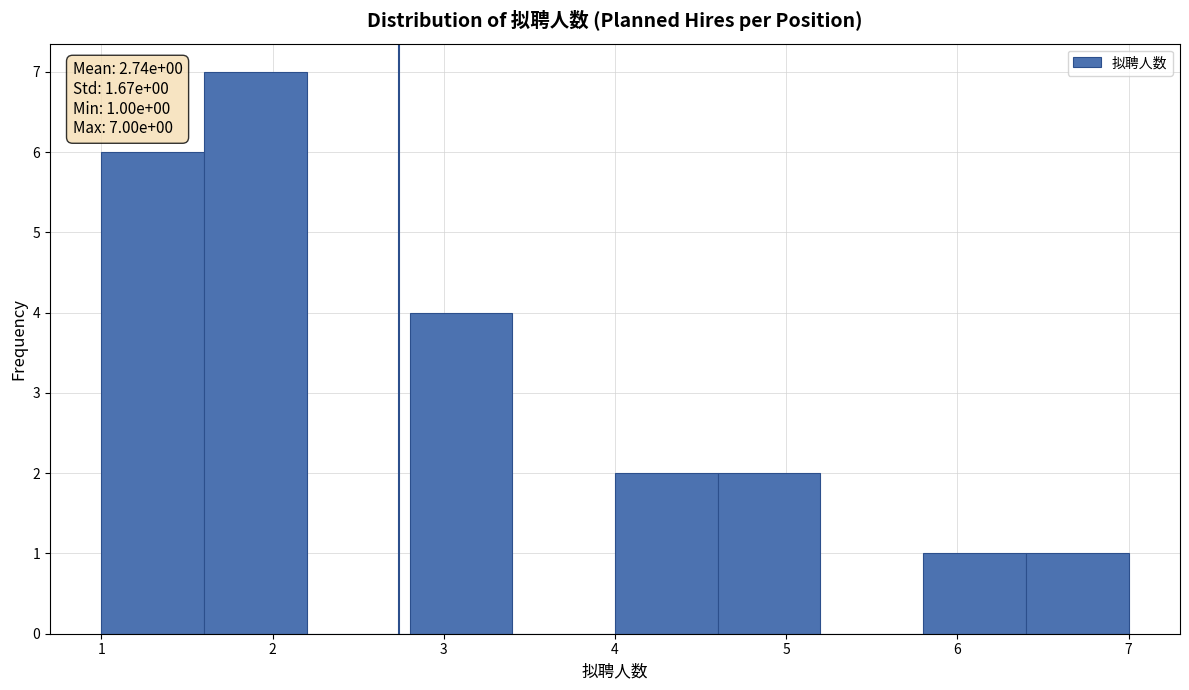

Which range on the x-axis has the tallest bar?

1.6 to 2.2